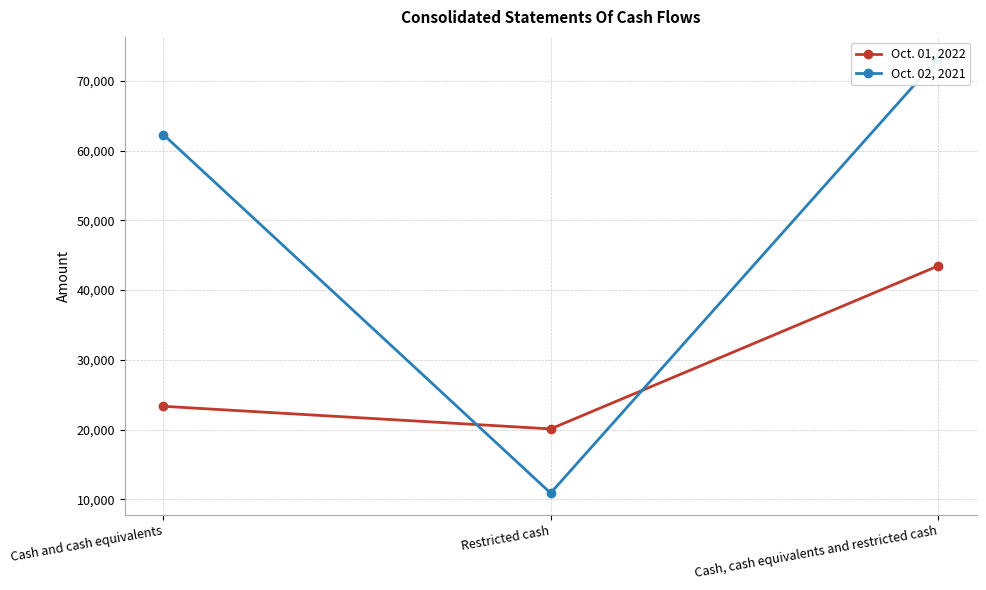

At which label does Oct. 02, 2021 first exceed 62282?

Cash, cash equivalents and restricted cash